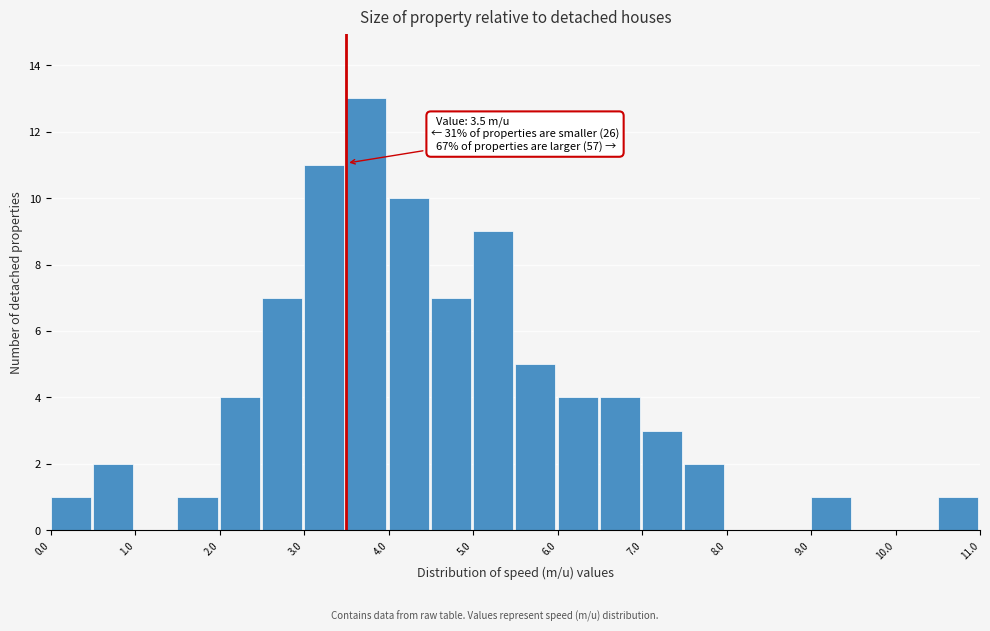

Over which range of the x-axis is the bar tallest?

3.5 to 4.0